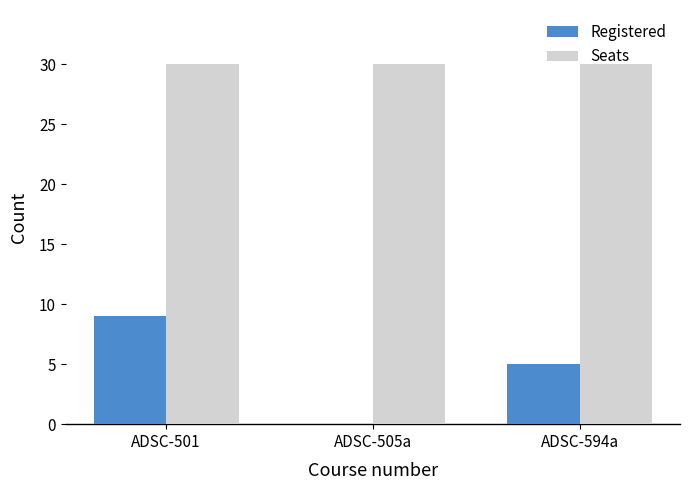

The Seats series shows 51 at ADSC-505a. True or false?

False